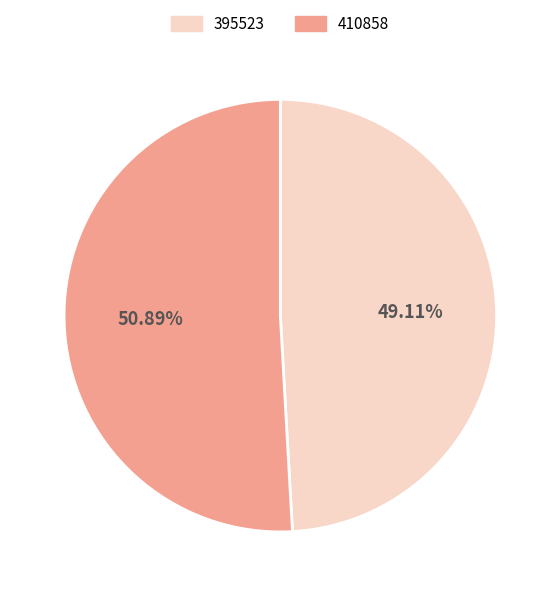

To the nearest percent, what is the combined percentage of 410858 and 395523?

100%